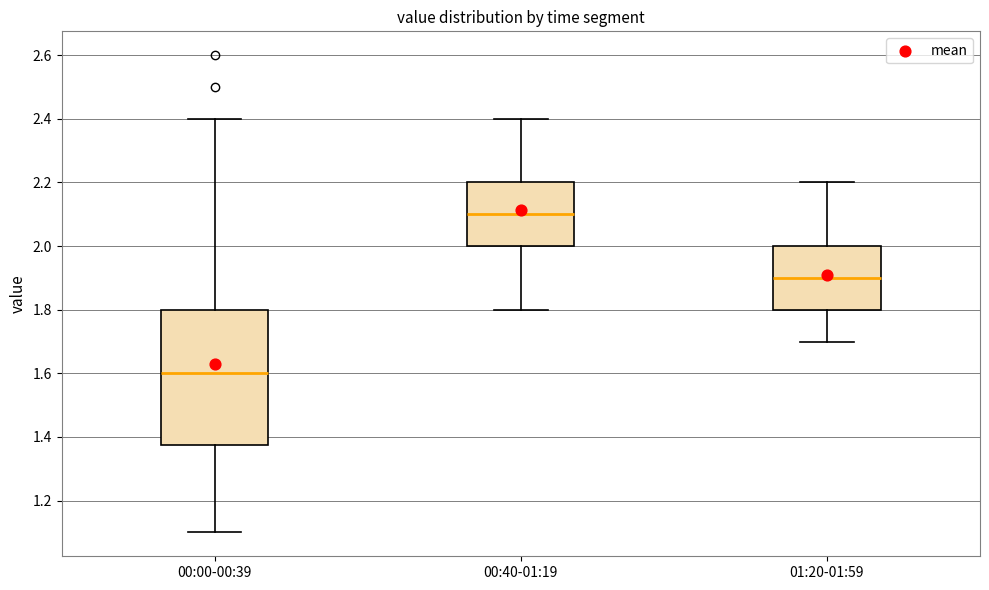

Reading left to right, transcribe this box plot: for each box, give where its median line is, the range the box spans, and where its two whiskers end, as read against the y-axis. The values are not printed on the chart, so give them approximately, as read against the axis.

00:00-00:39: median 1.60, box 1.38 to 1.80, whiskers 1.10 to 2.40
00:40-01:19: median 2.10, box 2.00 to 2.20, whiskers 1.80 to 2.40
01:20-01:59: median 1.90, box 1.80 to 2.00, whiskers 1.70 to 2.20